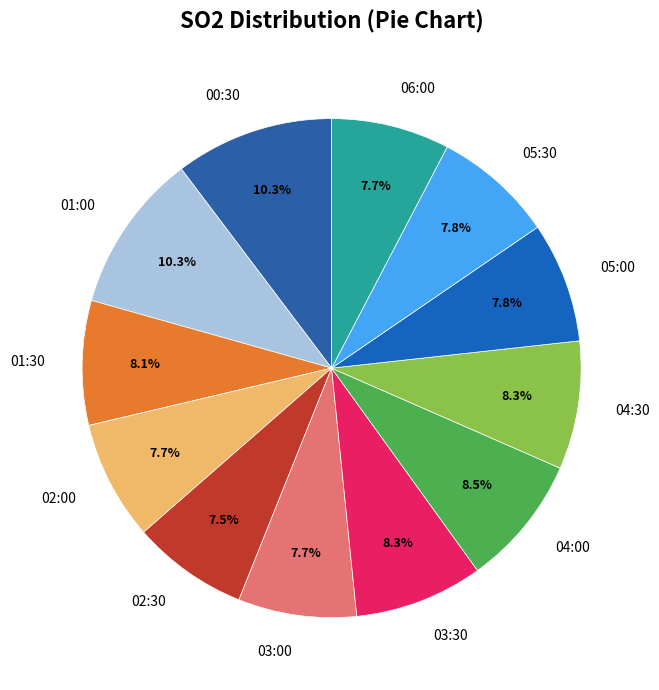

To the nearest percent, what is the difference between the largest and smallest slice percentages?

3%